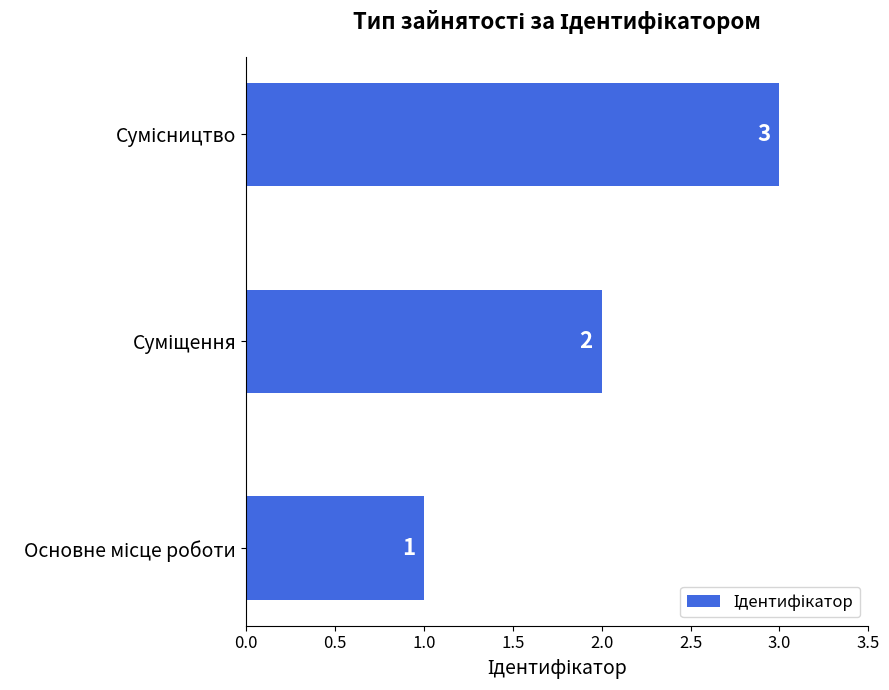

How many values are between 1 and 3?

3